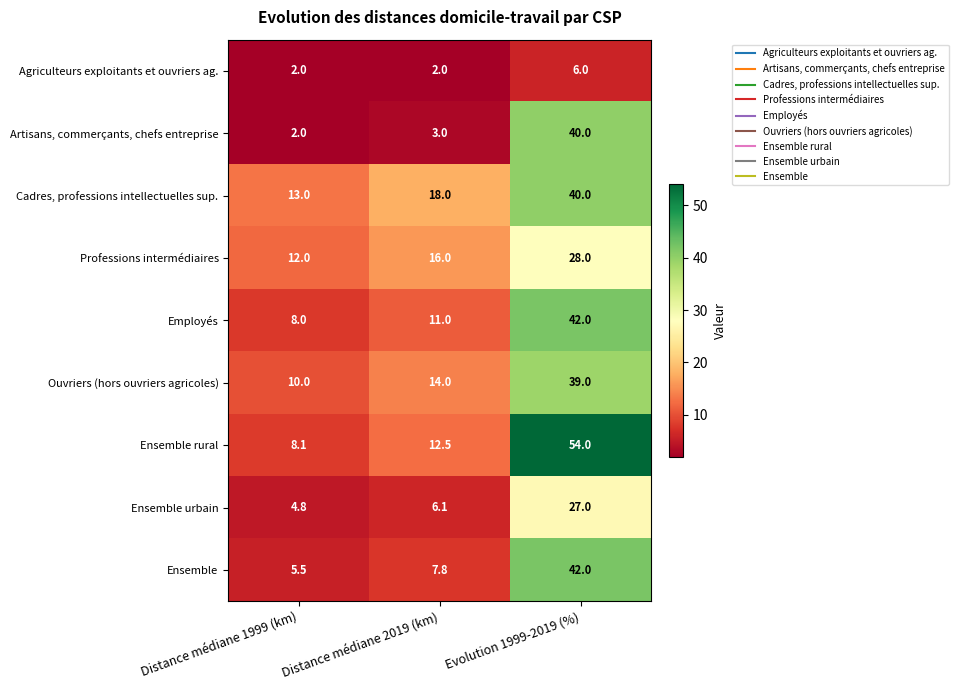

The Artisans, commerçants, chefs entreprise series shows 3.0 at Distance médiane 2019 (km). True or false?

True